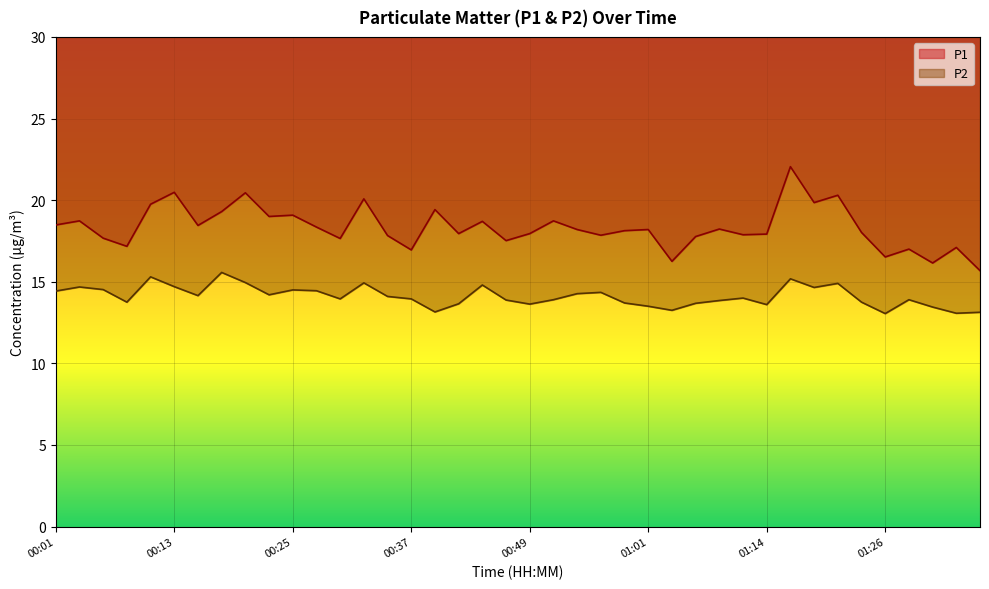

List the series in order of their peak value, highest first.

P1, P2